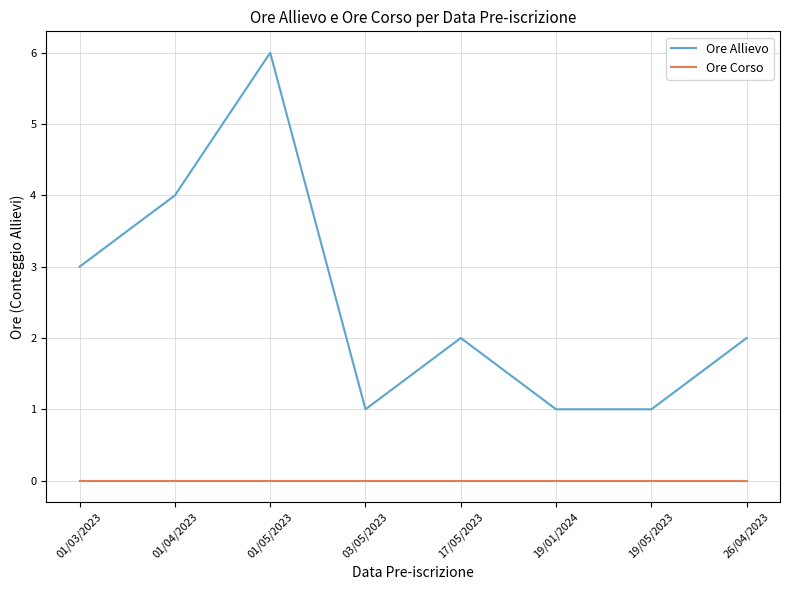

True or false: Ore Corso and Ore Allievo intersect in this chart.

False